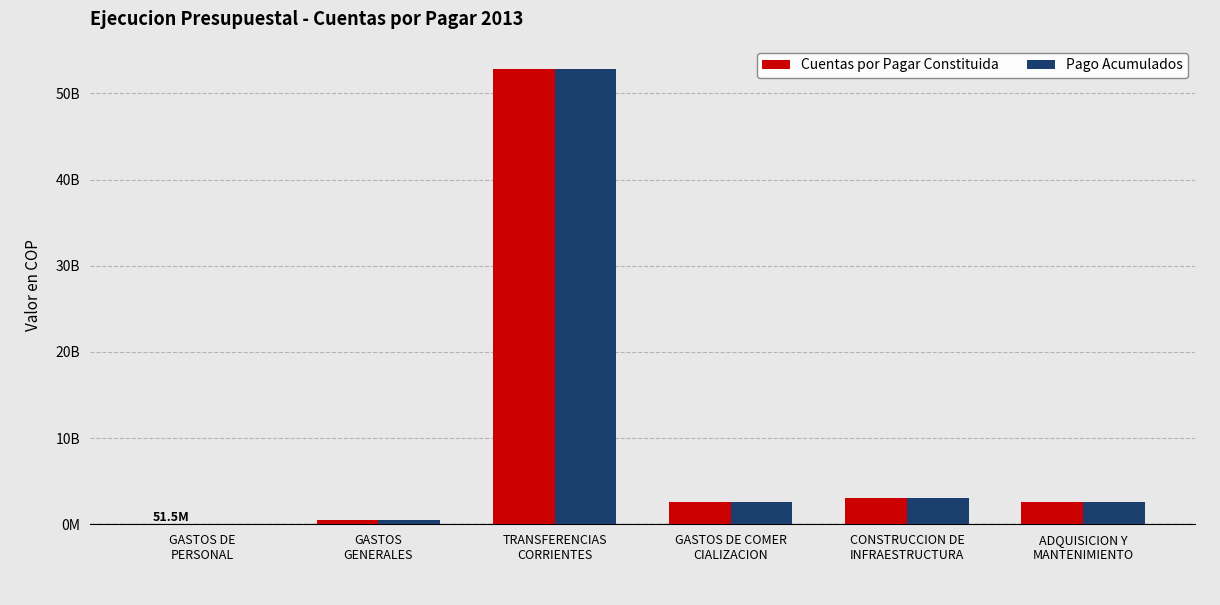

At which label is Cuentas por Pagar Constituida closest to 26462507099?

CONSTRUCCION DE
INFRAESTRUCTURA